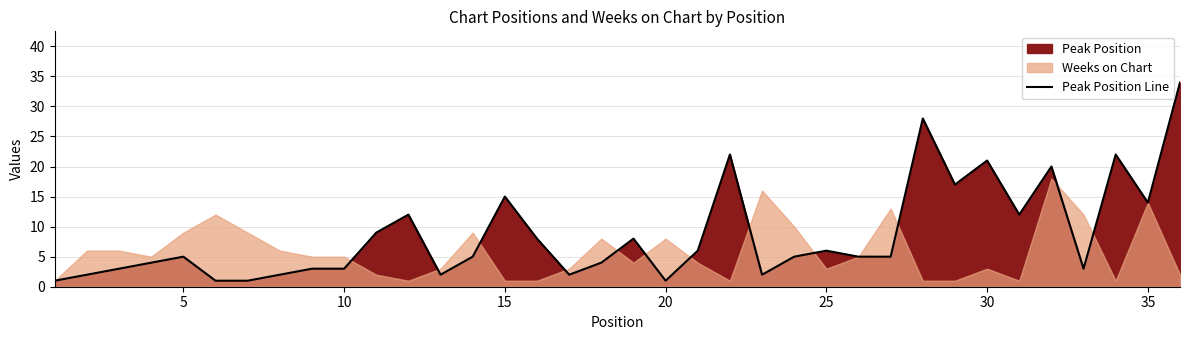

True or false: the data has more than 1 interior local peaks.

True